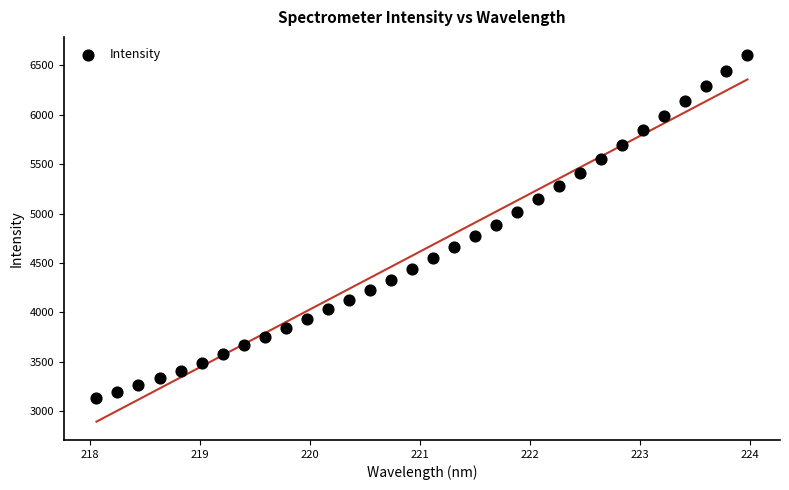

What is the range of Y values (max minus min)?

3471.5